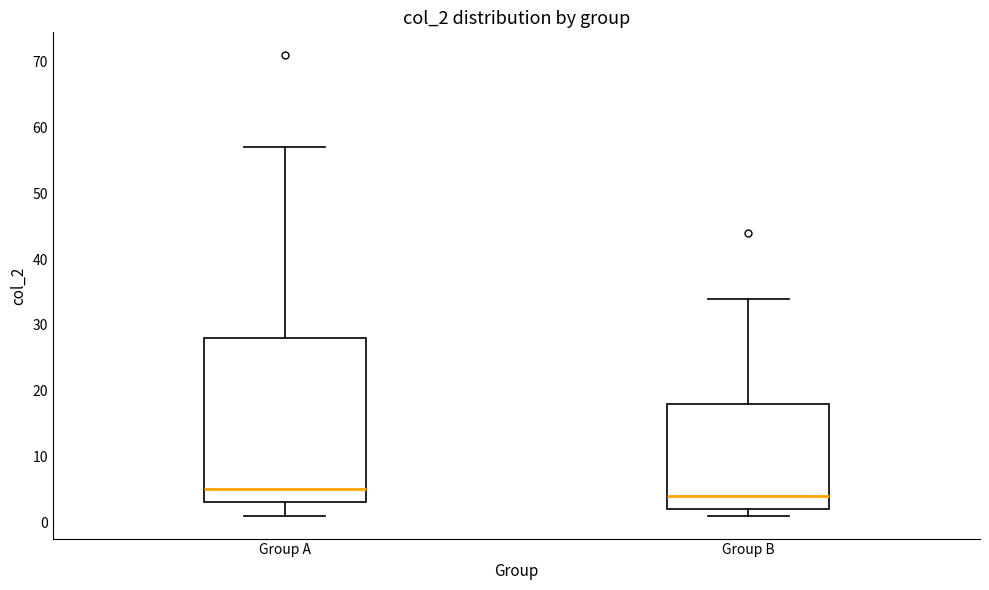

Comparing the boxes themselves (not the whiskers), which one is the tallest?

Group A